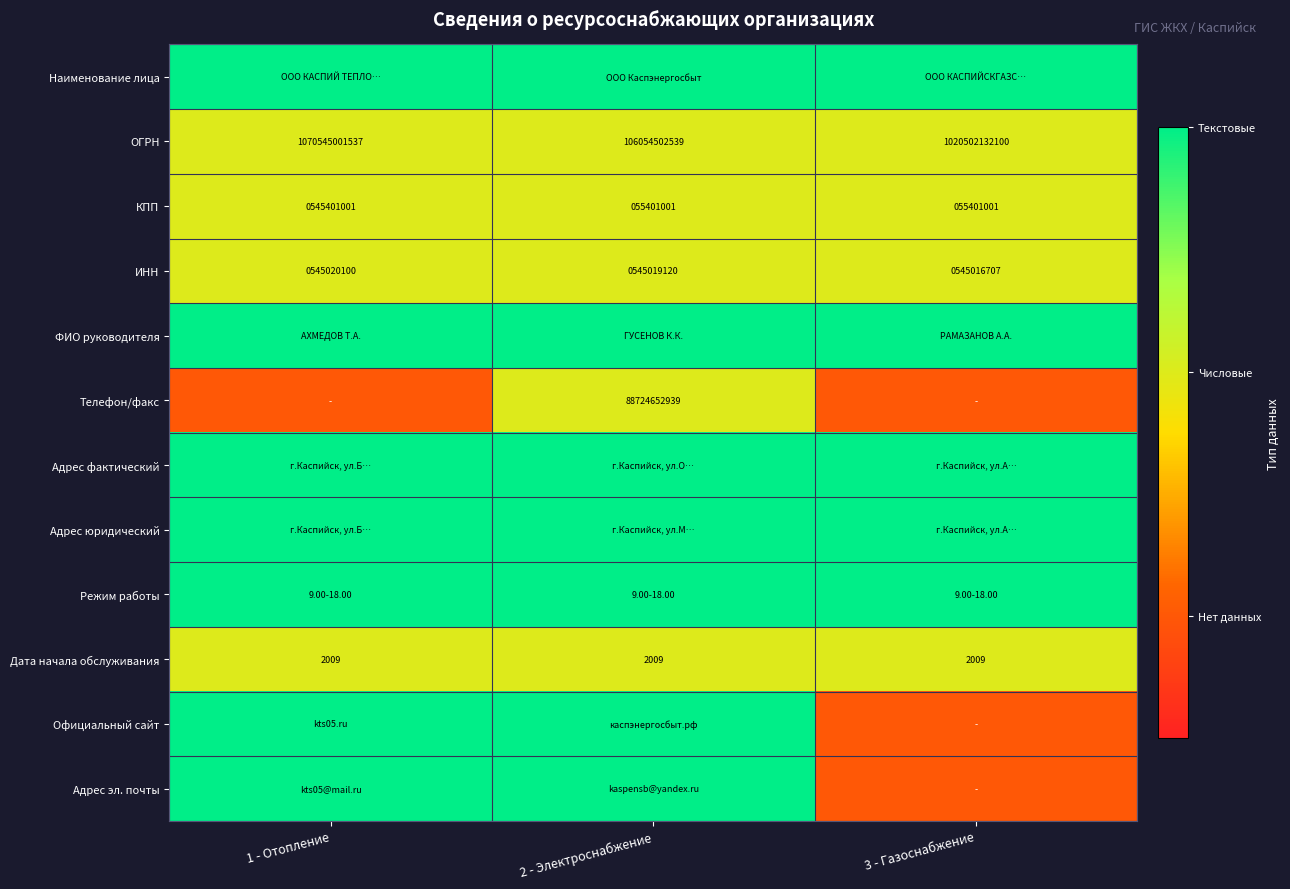

Which category has the highest value in the ИНН series?

1 - Отопление